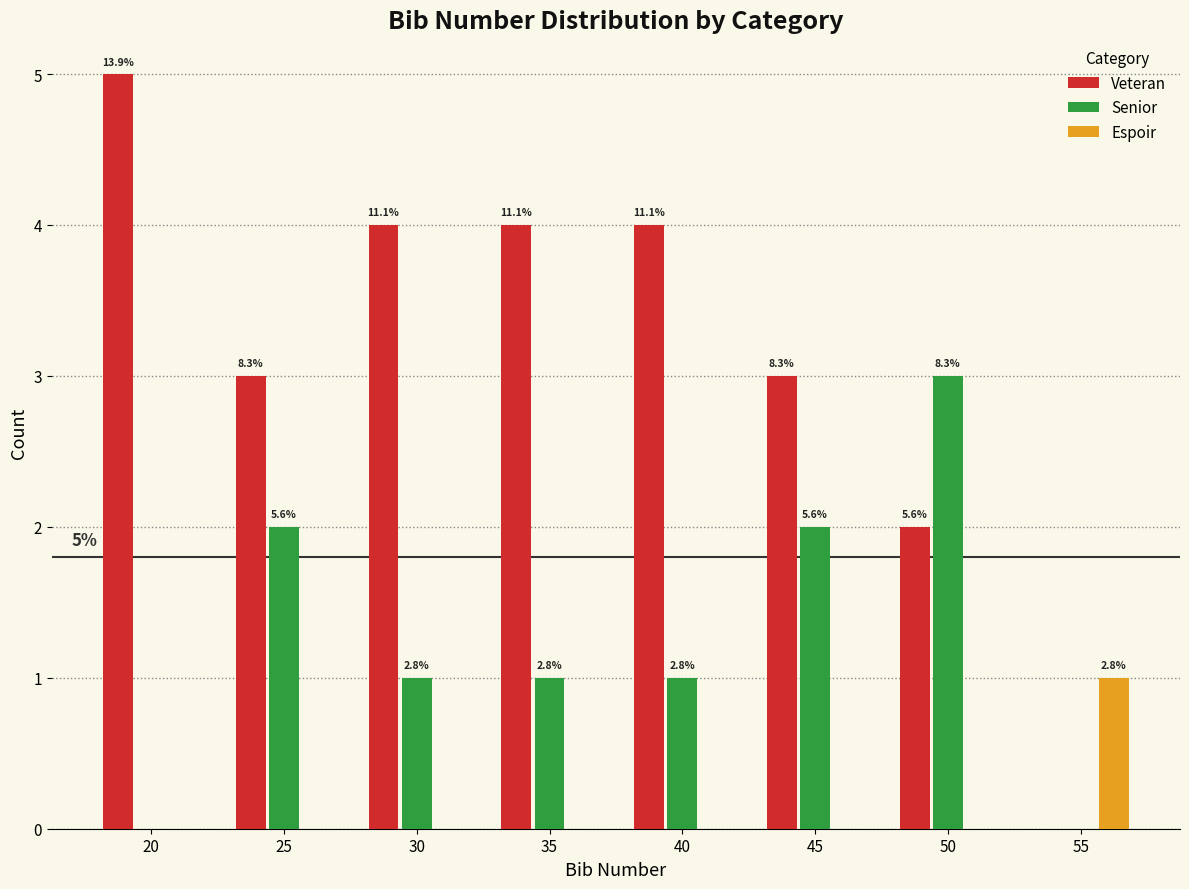

What are all the series names shown in the legend?

Veteran, Senior, Espoir